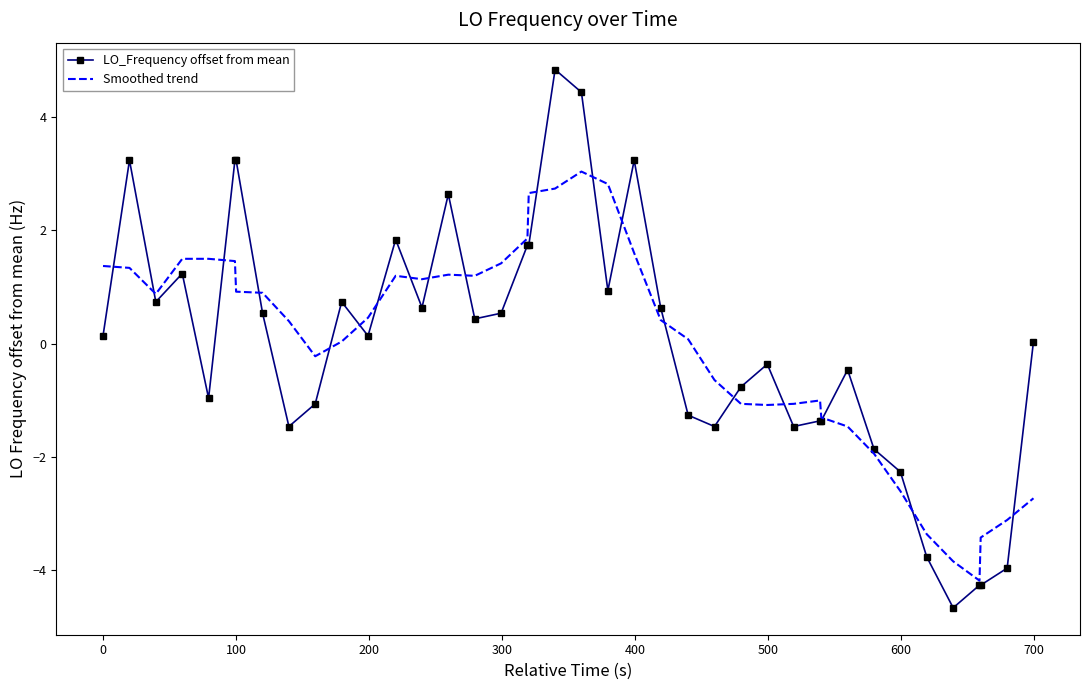

Rank the series by their maximum value, from highest to lowest.

LO_Frequency offset from mean, Smoothed trend